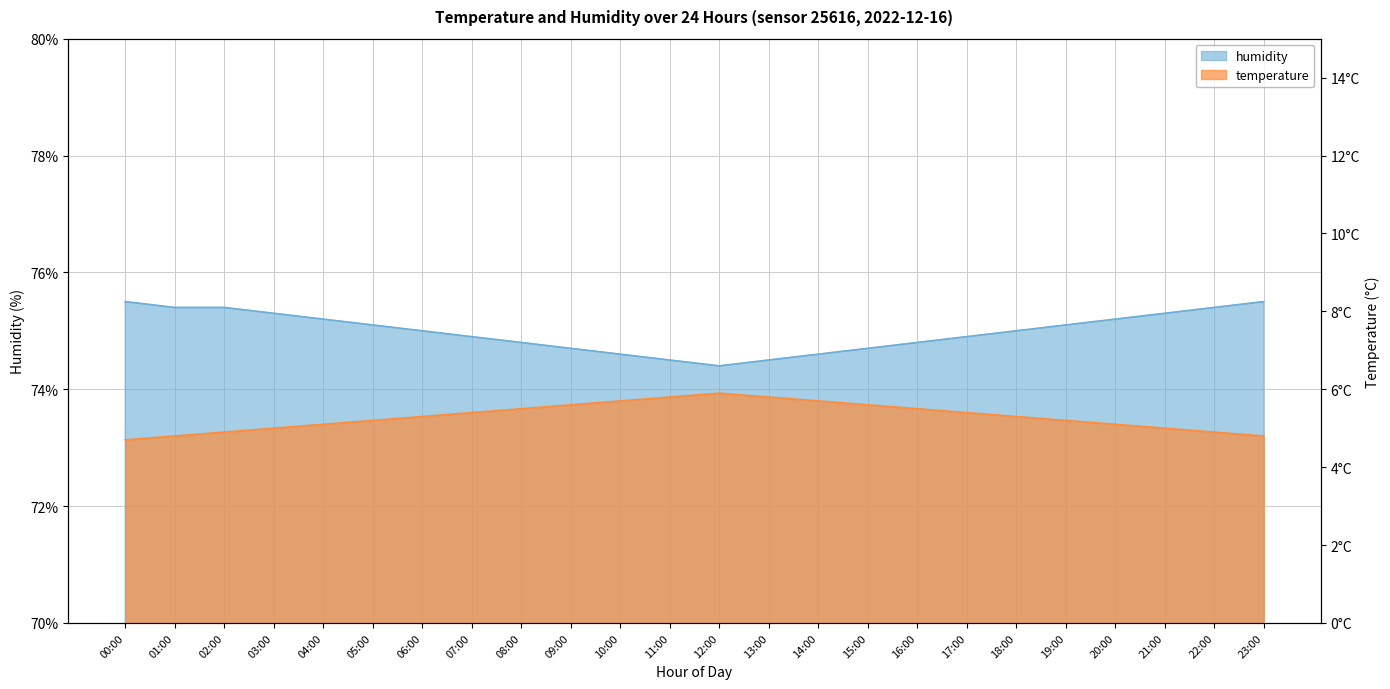

True or false: temperature and humidity intersect in this chart.

False